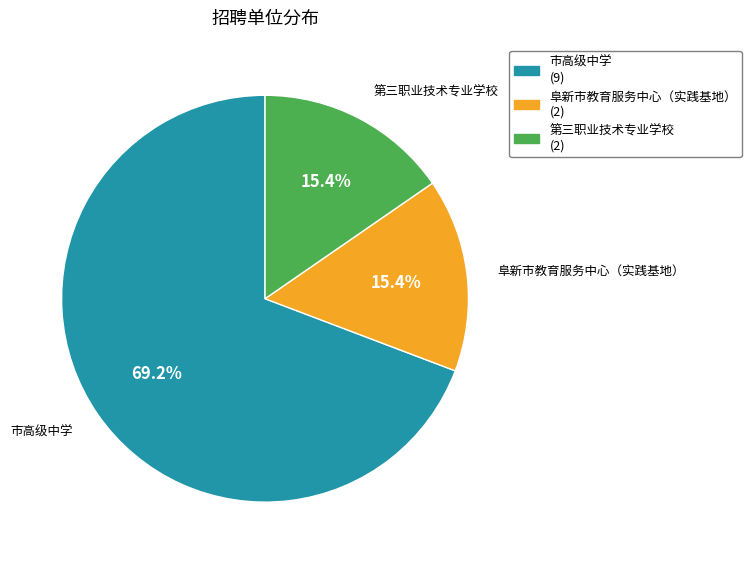

True or false: 市高级中学 accounts for 69% of the total.

True